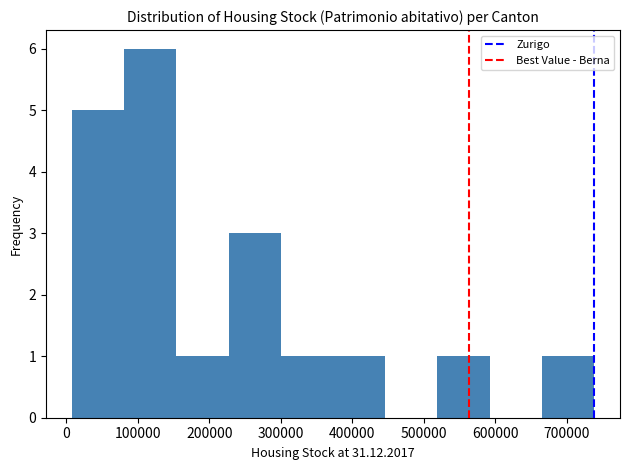

Reading left to right, list every bar in this chart as the range it spans on the x-axis followed by its height. Neither the bar edges nor the heights are printed on the chart, so give them approximately, as read against the axes.

10000 to 80000: 5
80000 to 150000: 6
150000 to 230000: 1
230000 to 300000: 3
300000 to 370000: 1
370000 to 450000: 1
450000 to 520000: 0
520000 to 590000: 1
590000 to 660000: 0
660000 to 740000: 1